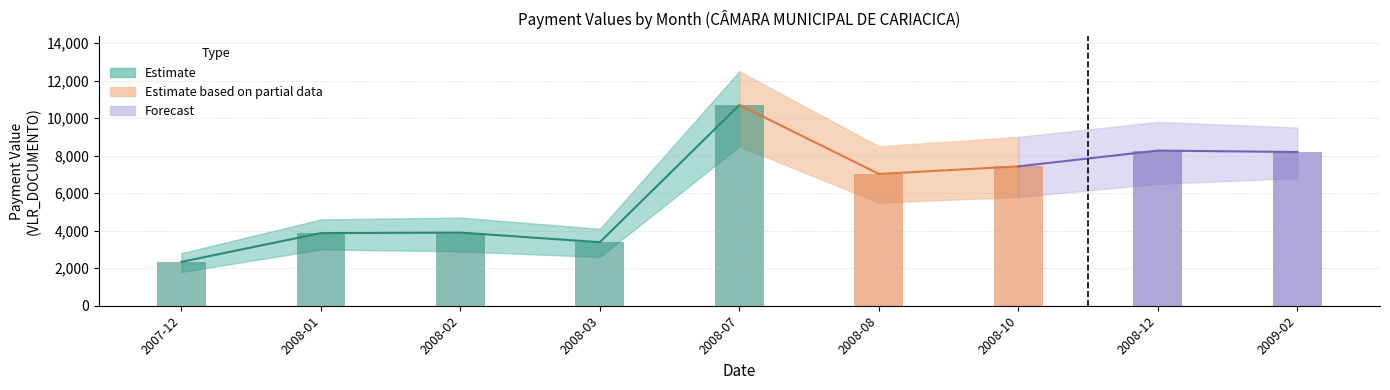

What is the ratio of the value at 2008-03 to the value at 2009-02?

0.4